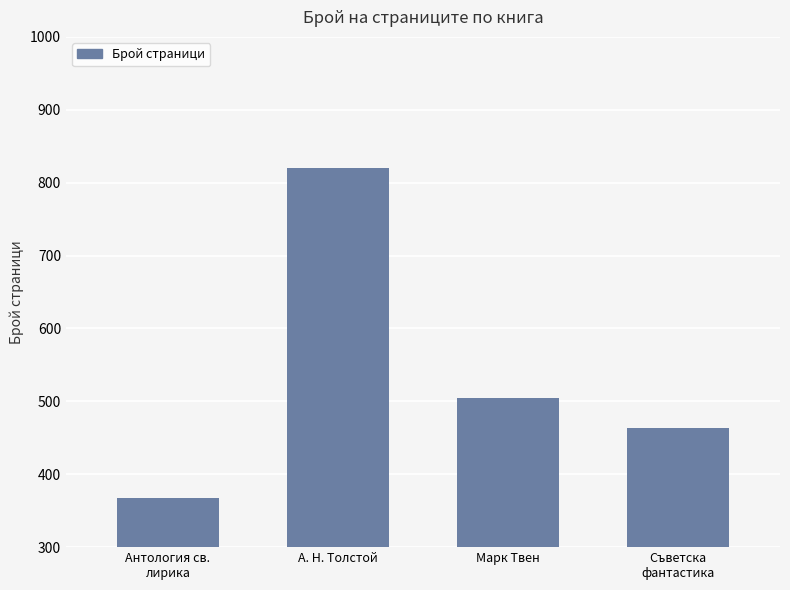

Does the chart contain any negative values?

No